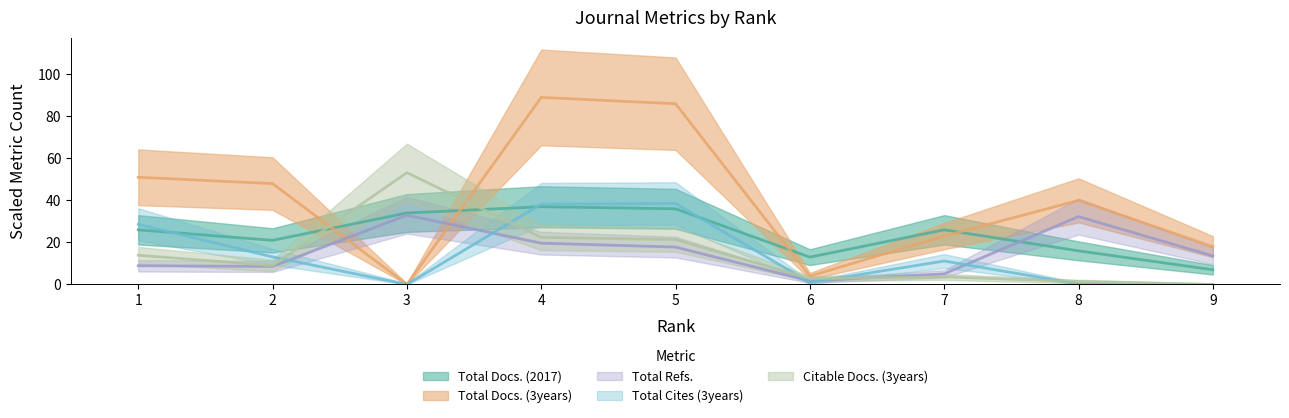

What is the value of the Total Docs. (2017) point at the 4th from the left?

37.0